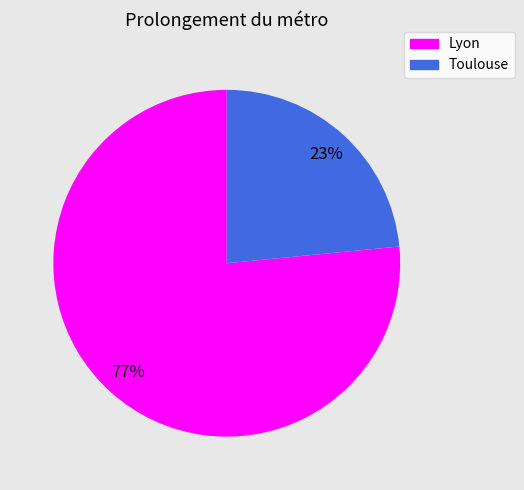

Rank the categories by value from lowest to highest.

Toulouse, Lyon